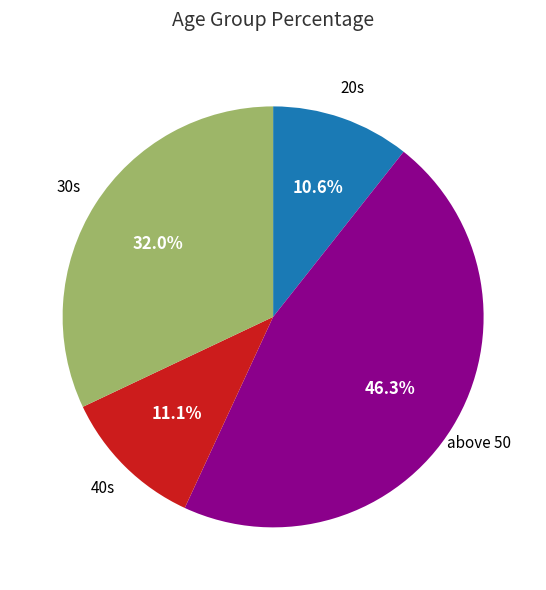

How many slices are in this pie chart?

4